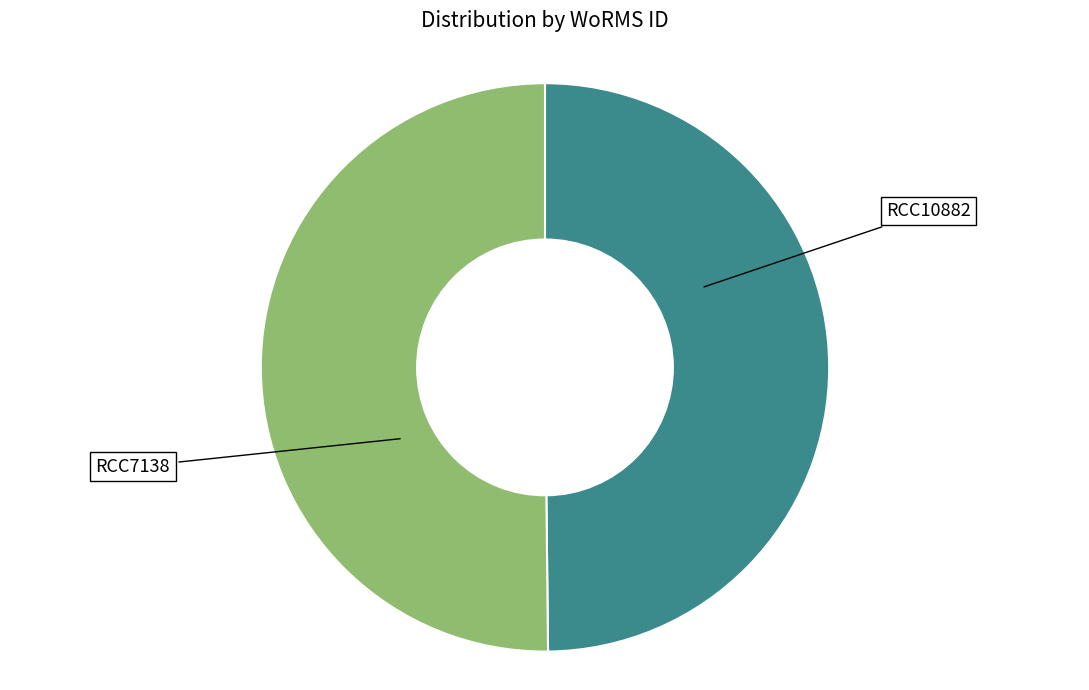

Count the number of slices in the pie.

2